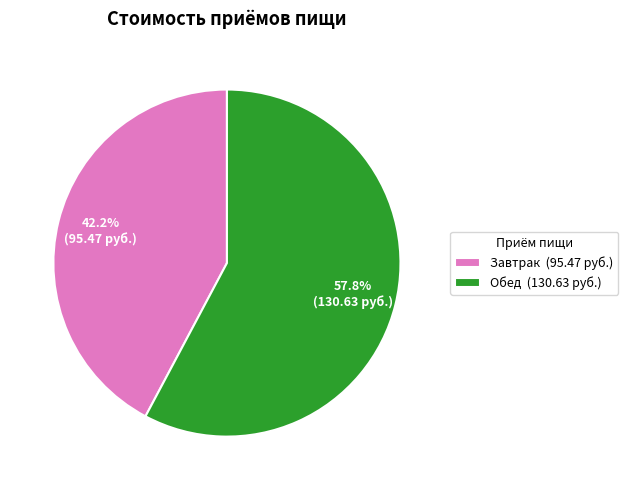

What is the ratio of the value at Завтрак to the value at Обед?

0.7